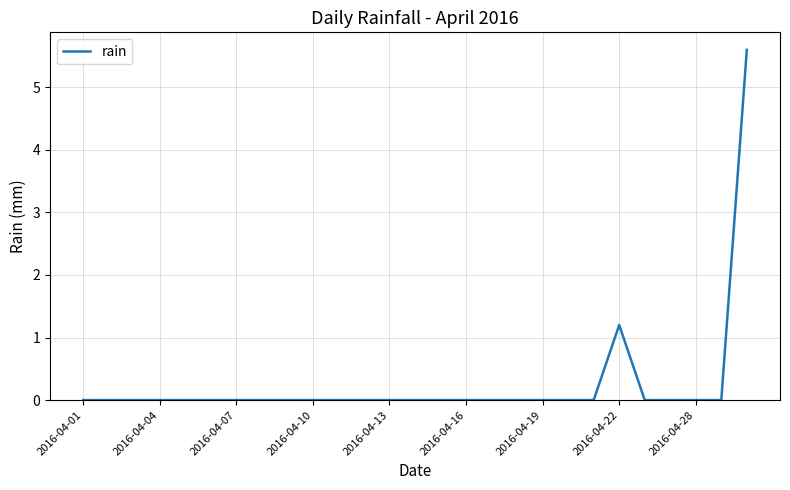

What is the greatest value displayed?

5.6